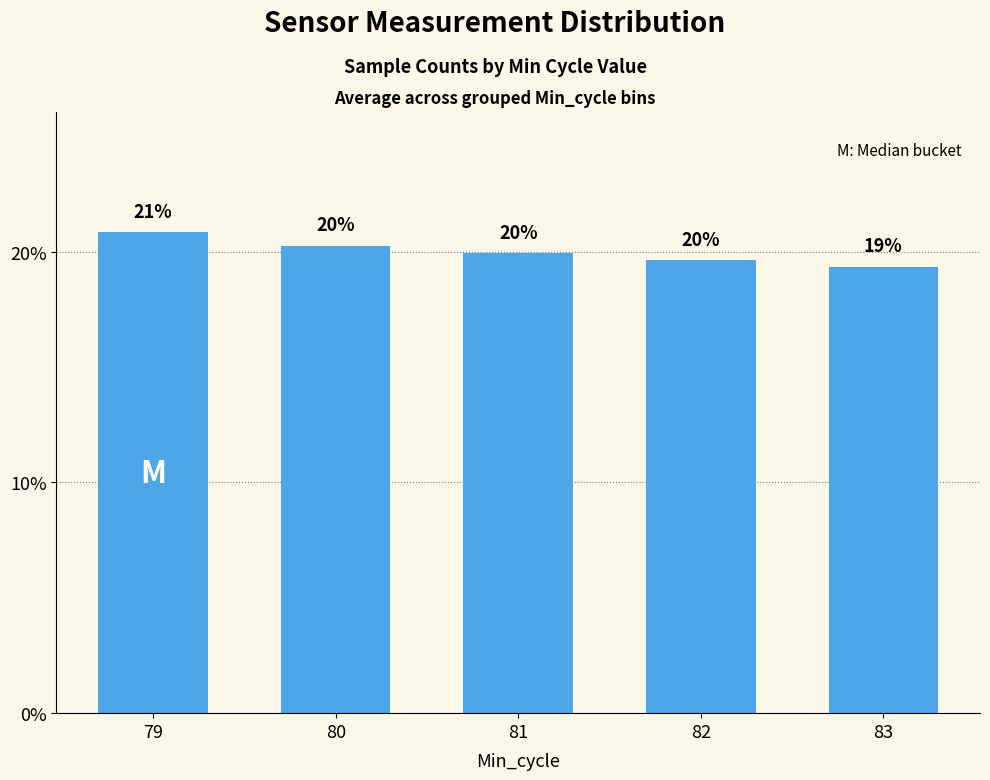

Are the bars grouped side by side (vs. stacked)?

No